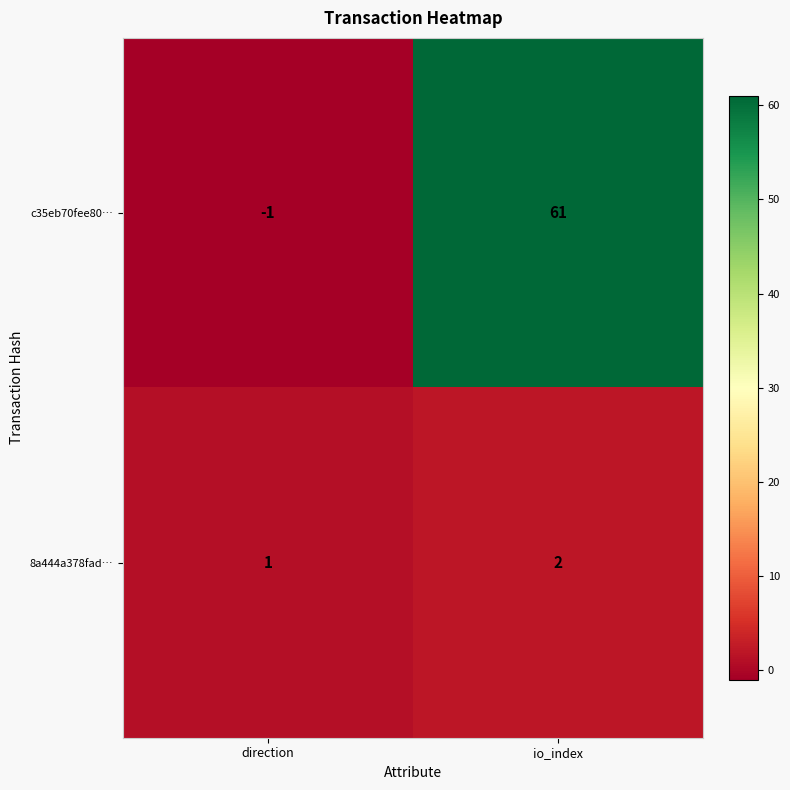

What is the total value across all series at io_index?

63